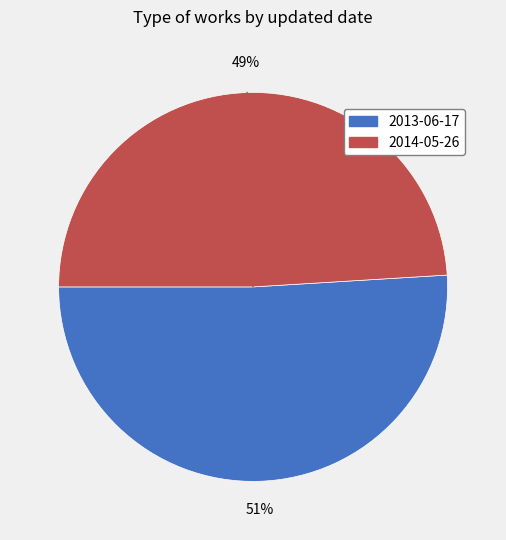

Which slice is the smallest?

2014-05-26